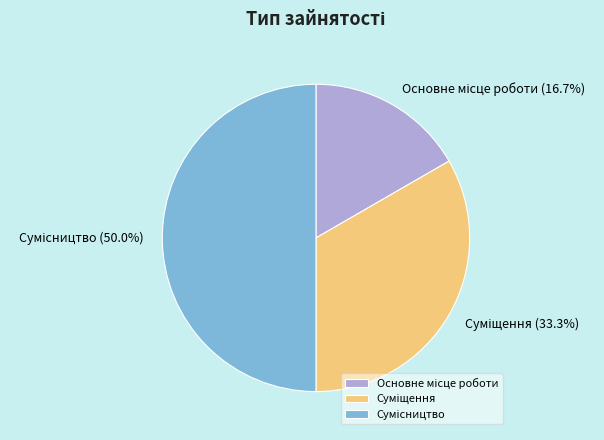

How many slices are in this pie chart?

3